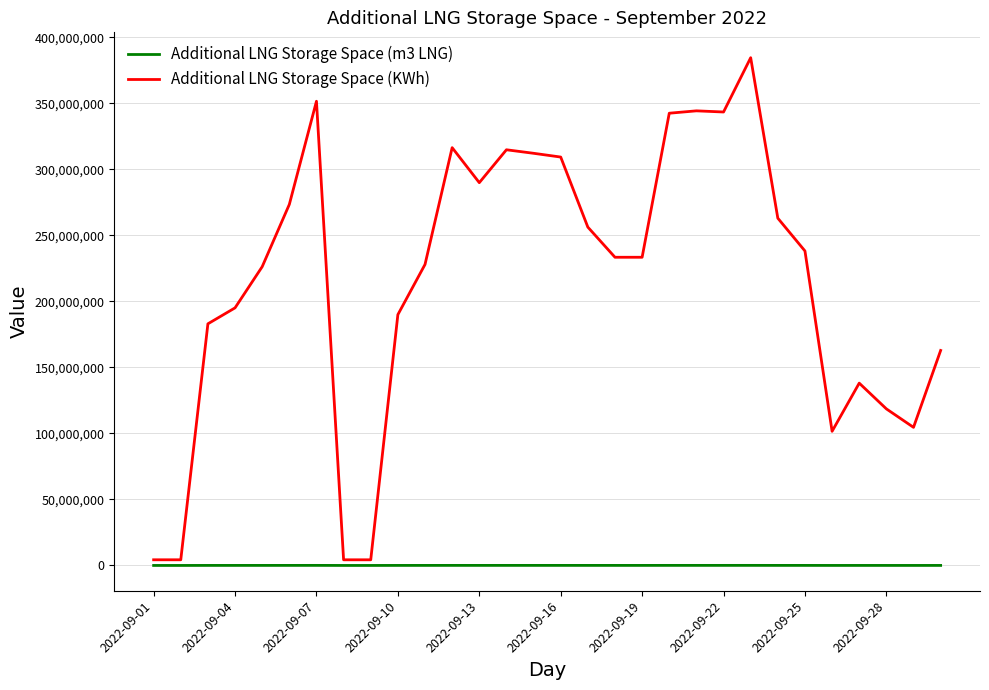

Rank the series by their average value, from lowest to highest.

Additional LNG Storage Space (m3 LNG), Additional LNG Storage Space (KWh)